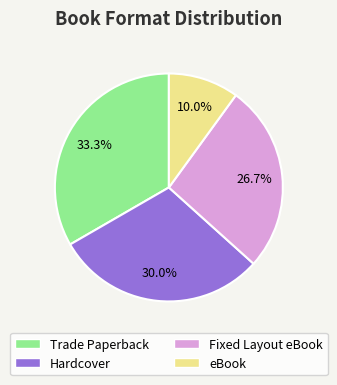

Which slice is the smallest?

eBook